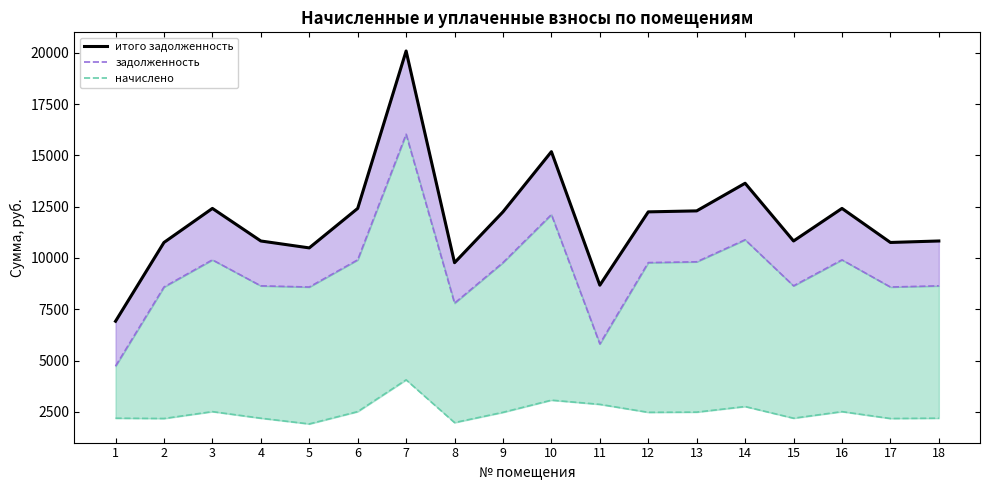

What is the highest value of the итого задолженность series?

20090.1